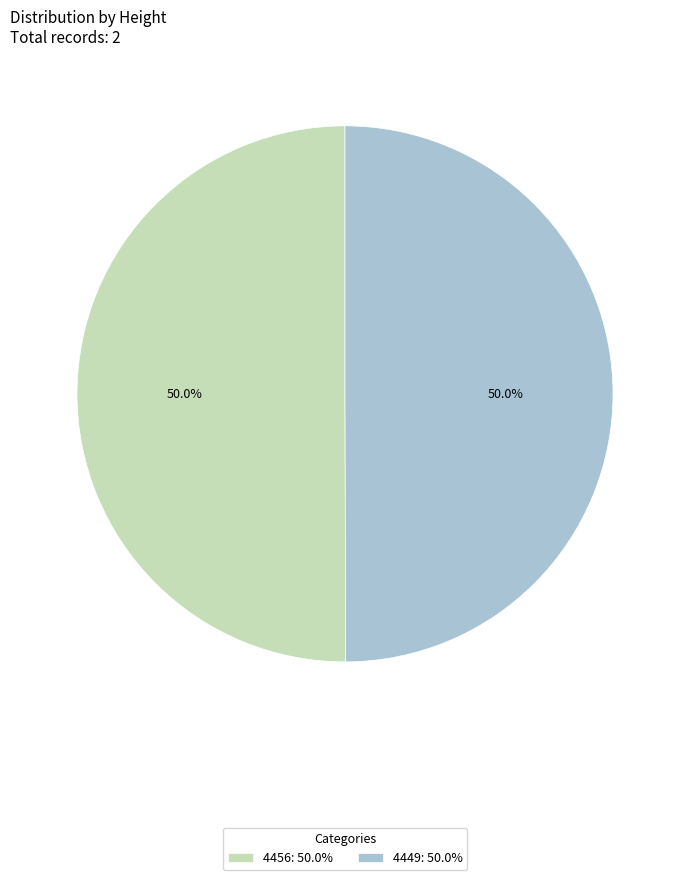

To the nearest percent, what portion does 4456 represent?

50%